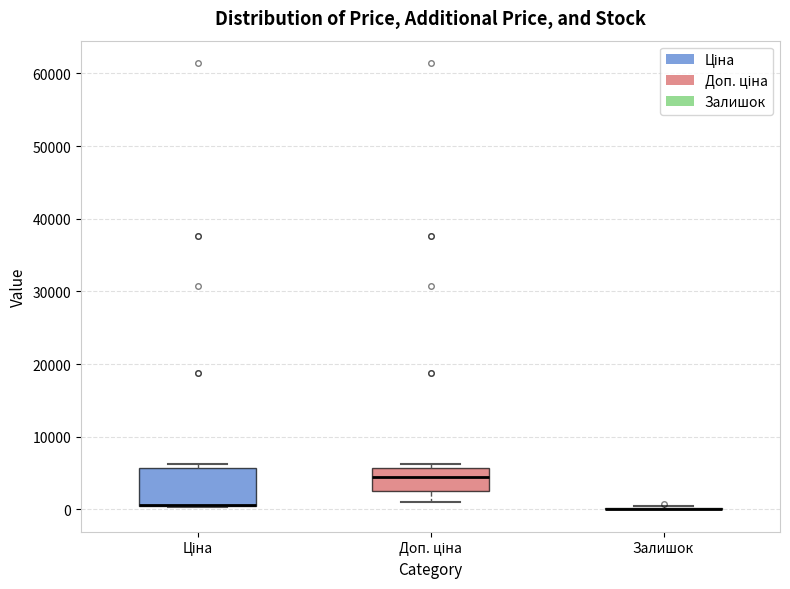

Which box is the tallest, from its lower edge to its upper edge?

Ціна